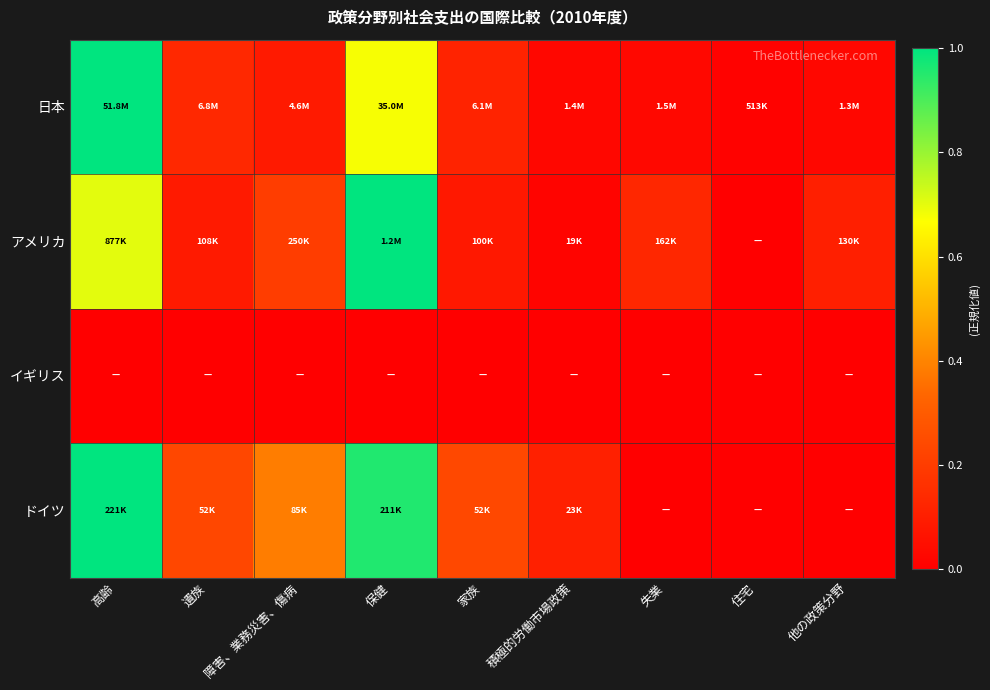

What is the spread (max minus min) of values at 積極的労働市場政策?

0.1